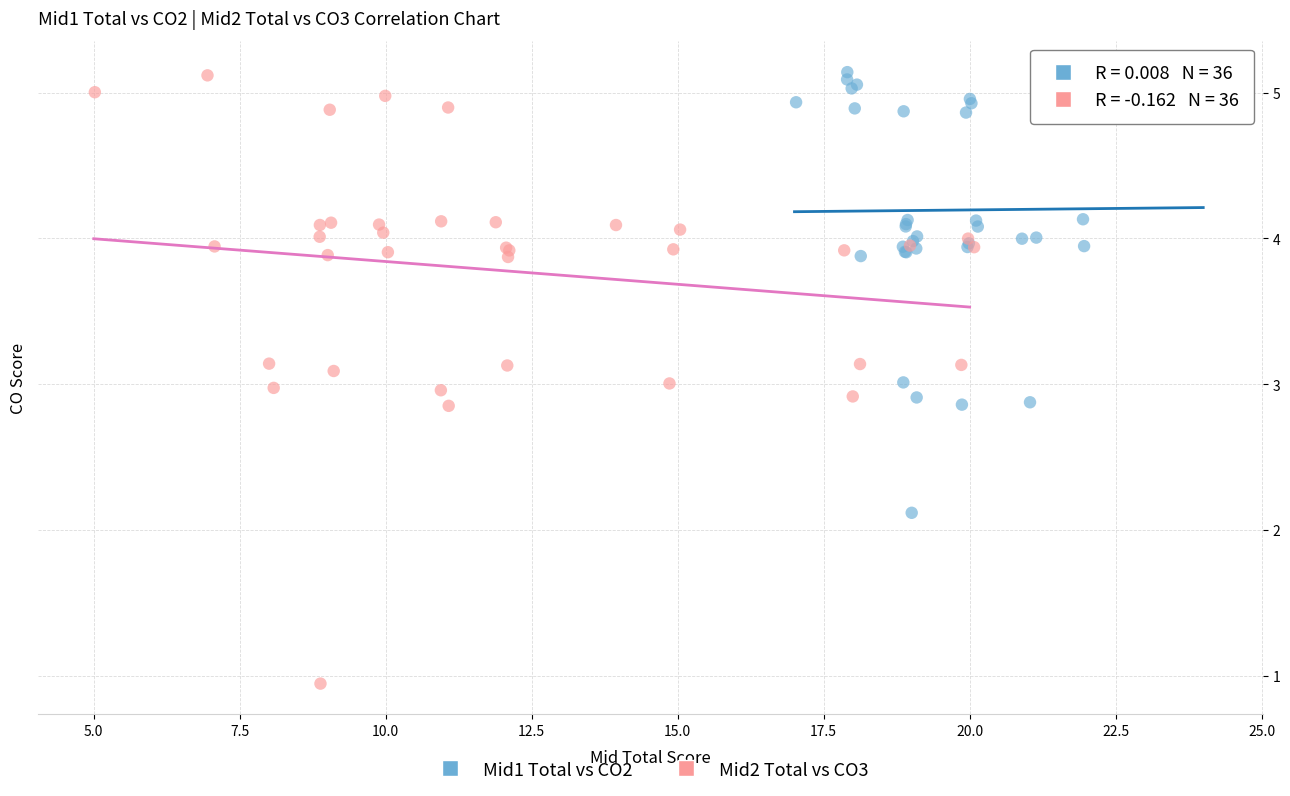

Which series reaches the minimum Y coordinate?

Mid2 Total vs CO3